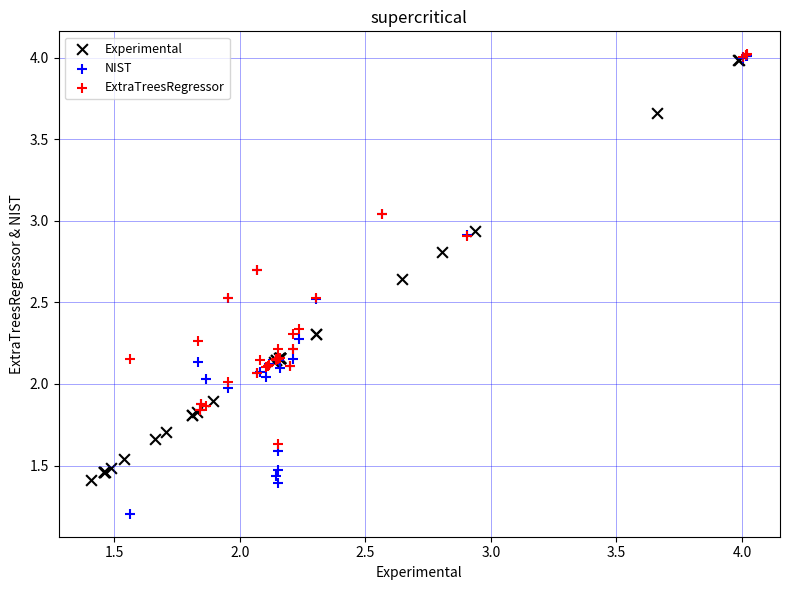

Which series reaches the minimum Y coordinate?

NIST